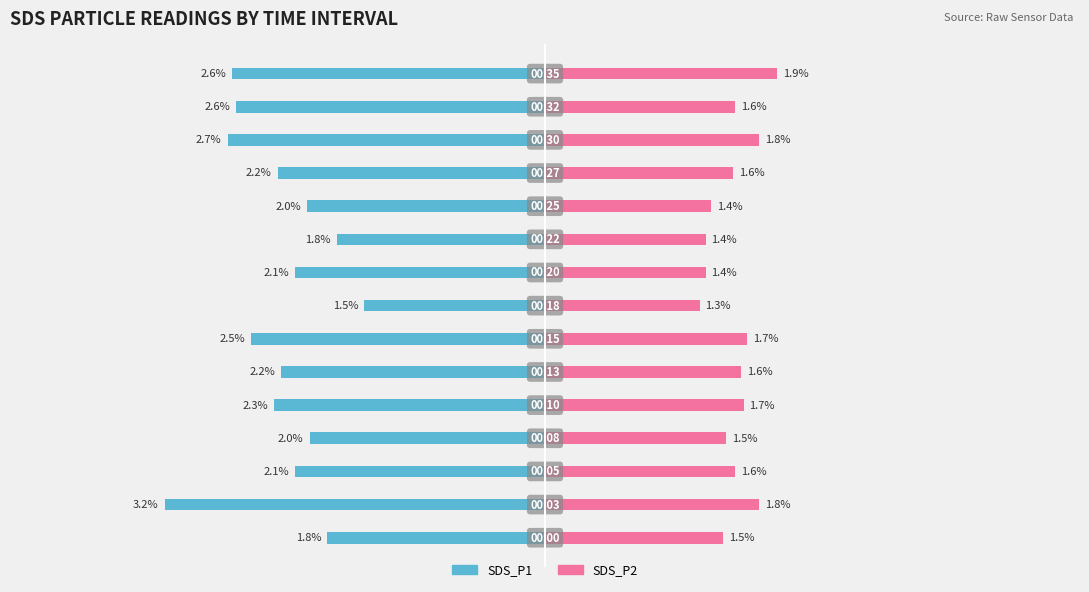

How many distinct data groups are displayed?

2